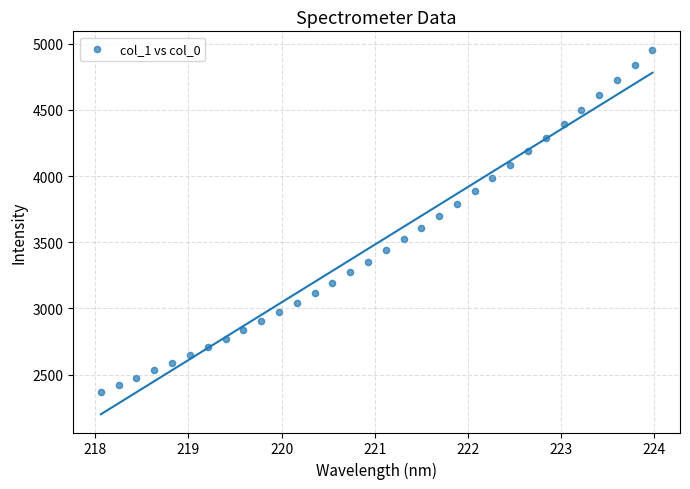

What is the range of Y values (max minus min)?

2584.8